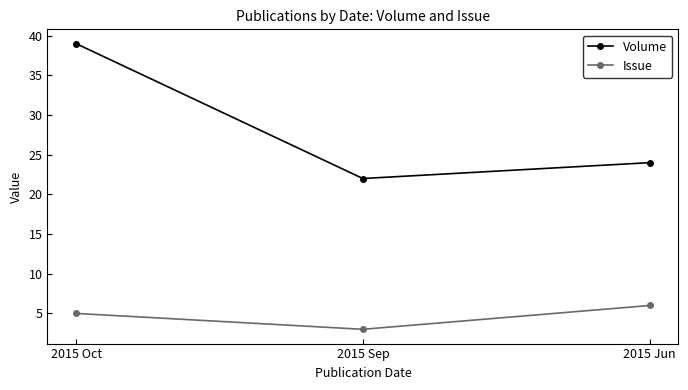

How many data points in Volume are less than 24?

1